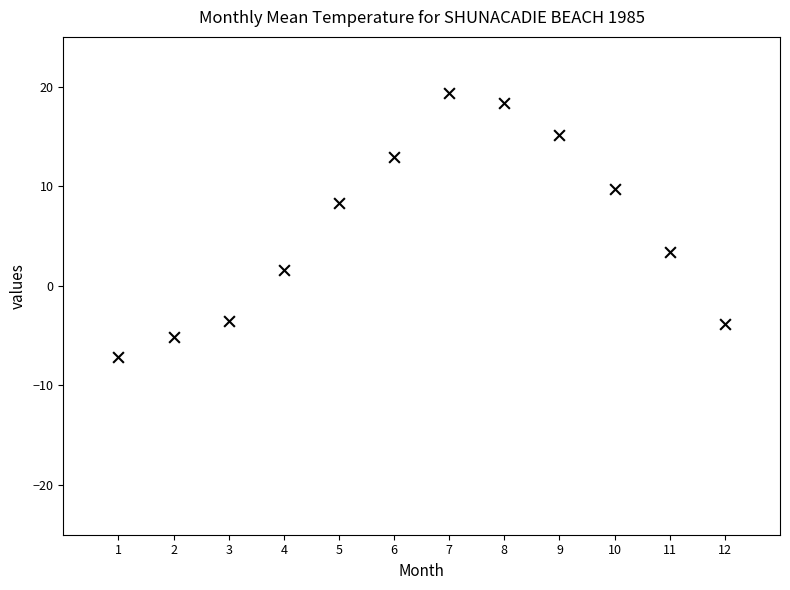

What is the average Y value?

5.8